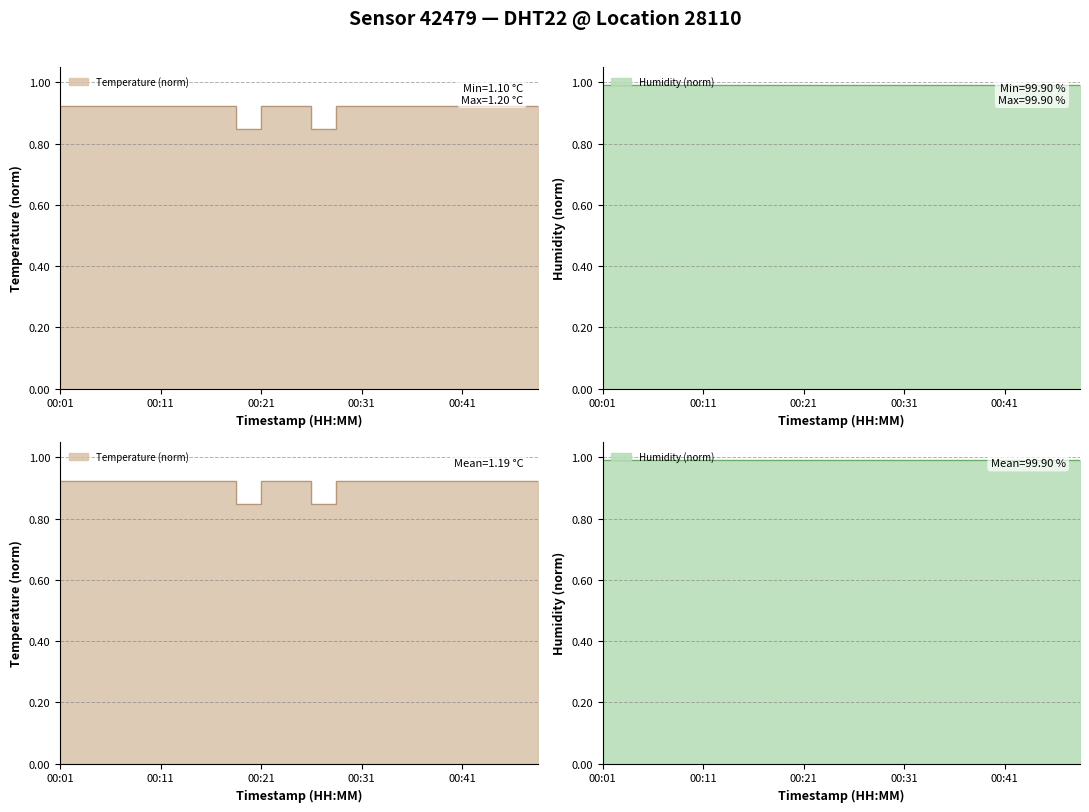

What is the value of the 2nd point from the left?

0.9